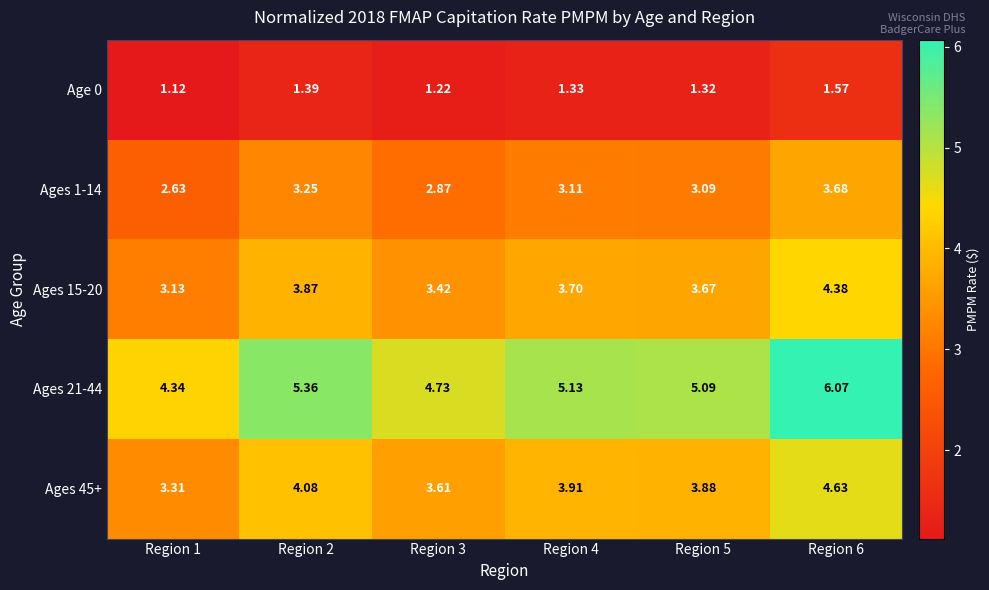

Is the value of Ages 21-44 at Region 3 greater than the value of Ages 1-14 at Region 1?

Yes